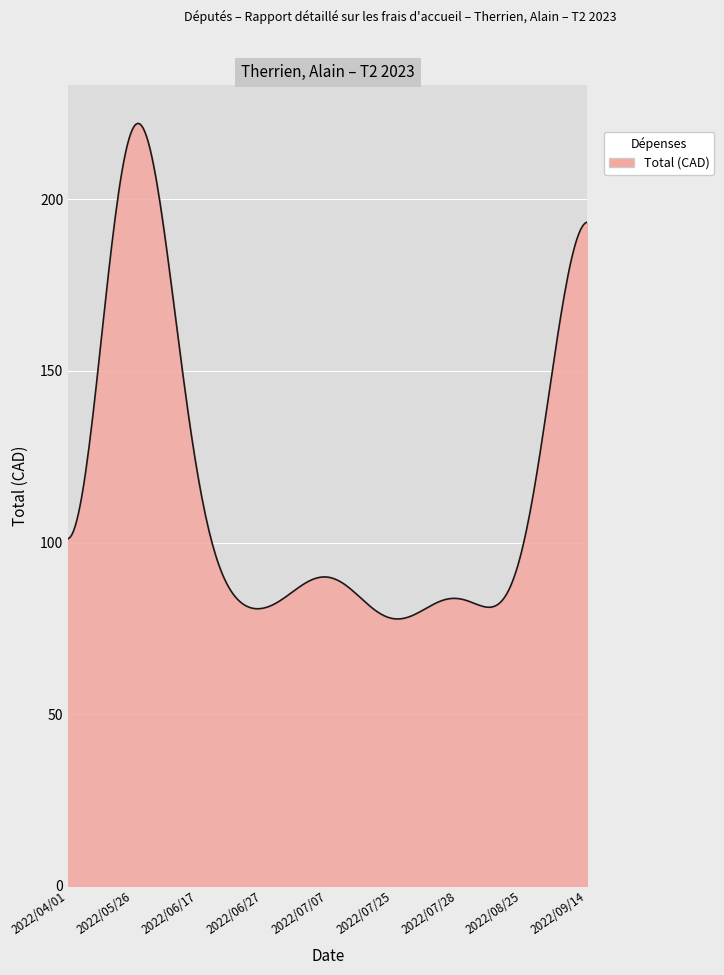

Does the chart display data point markers on the line(s)?

No